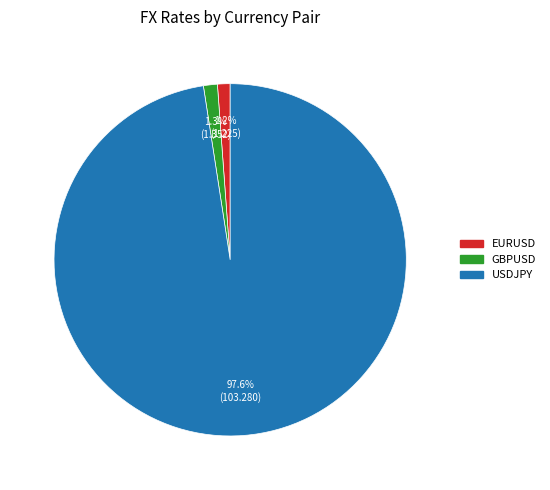

What is the ratio of the value at EURUSD to the value at GBPUSD?

0.9